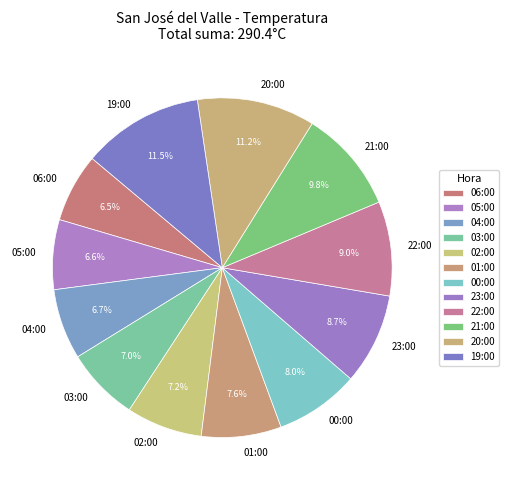

Which has a higher value, 23:00 or 03:00?

23:00